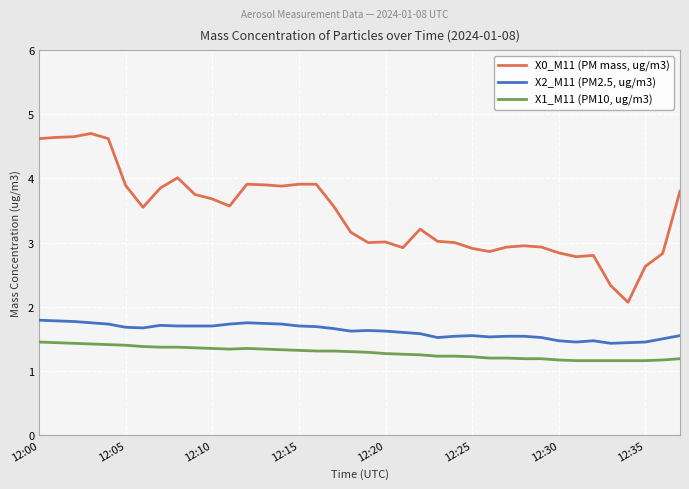

Rank the series by their average value, from highest to lowest.

X0_M11 (PM mass, ug/m3), X2_M11 (PM2.5, ug/m3), X1_M11 (PM10, ug/m3)